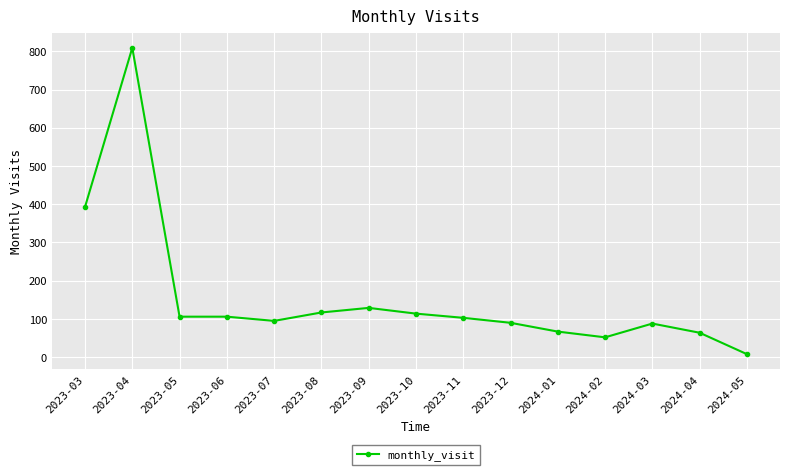

Is it true that the value at 2023-05 is 106?

True